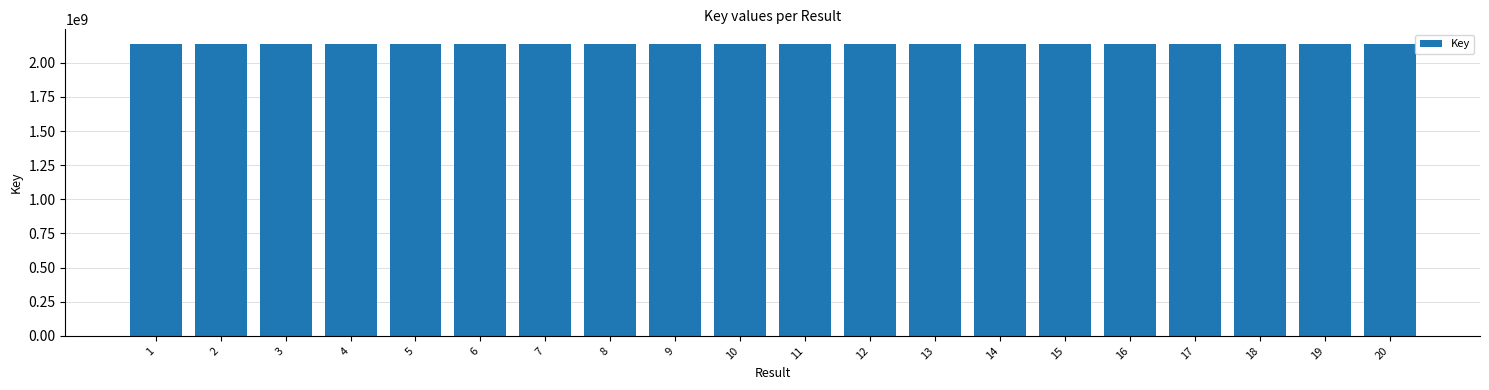

Count the number of data series in this chart.

1